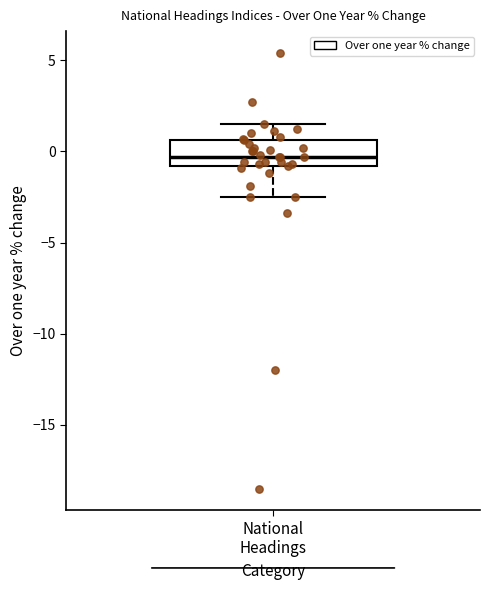

Where is the lower edge of the box for National Headings on the y-axis? The values are not printed on the chart, so give them approximately, as read against the axis.

-1.0